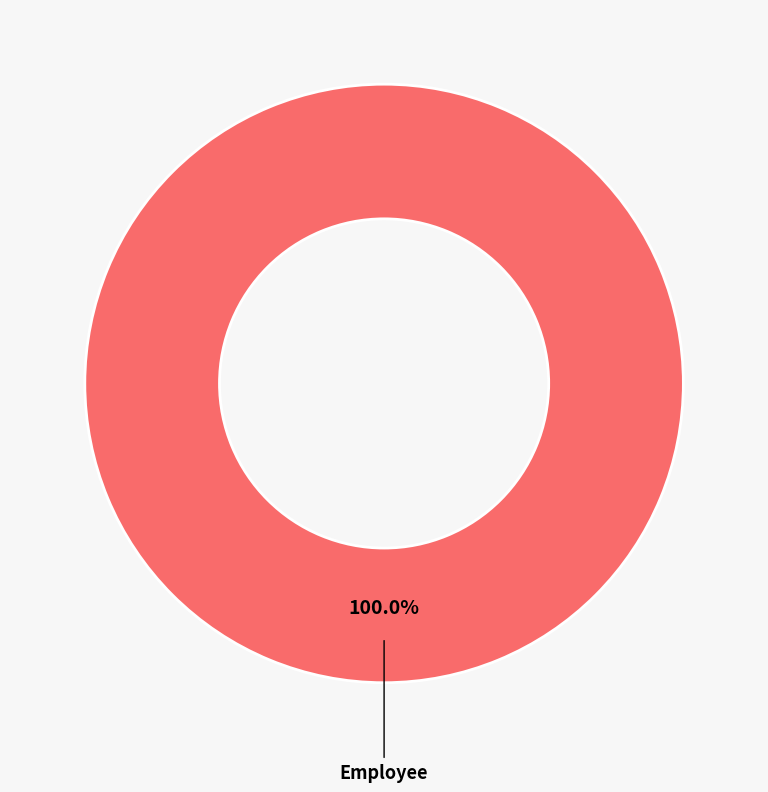

How many segments does this pie chart have?

1